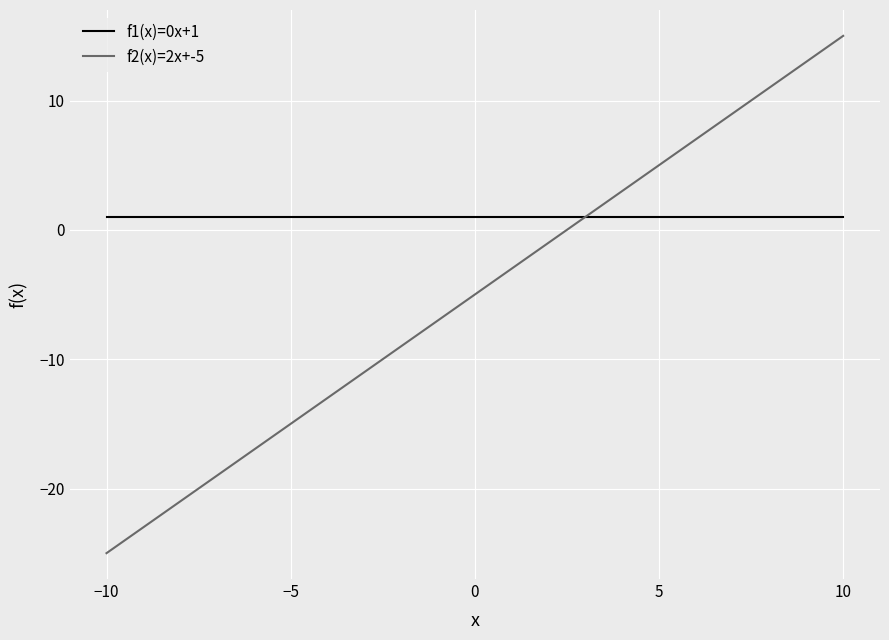

Which series has the widest spread of values?

f2(x)=2x+-5